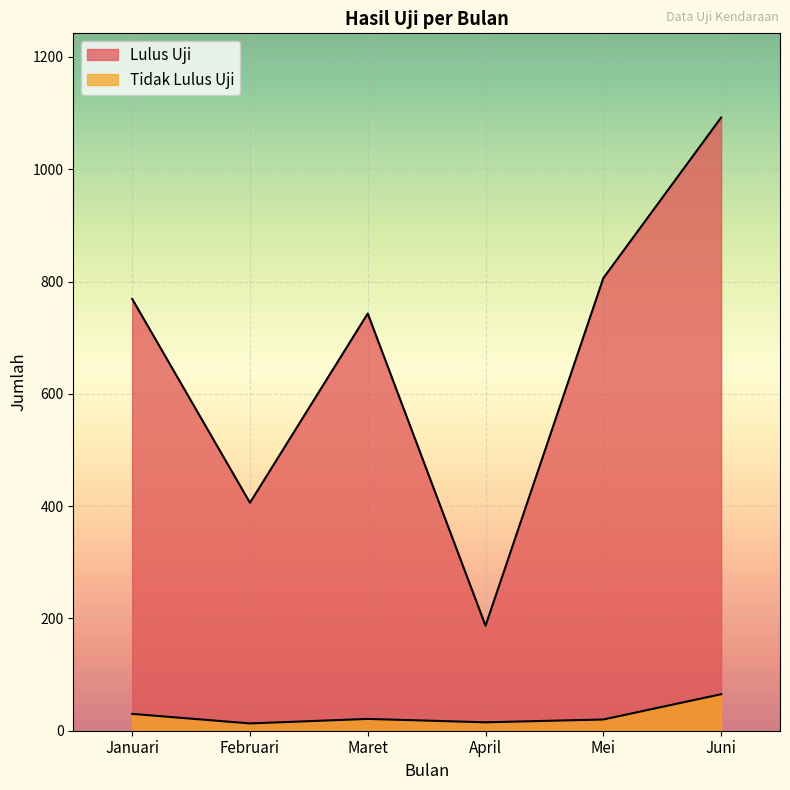

List the series in order of their overall mean, highest first.

Lulus Uji, Tidak Lulus Uji